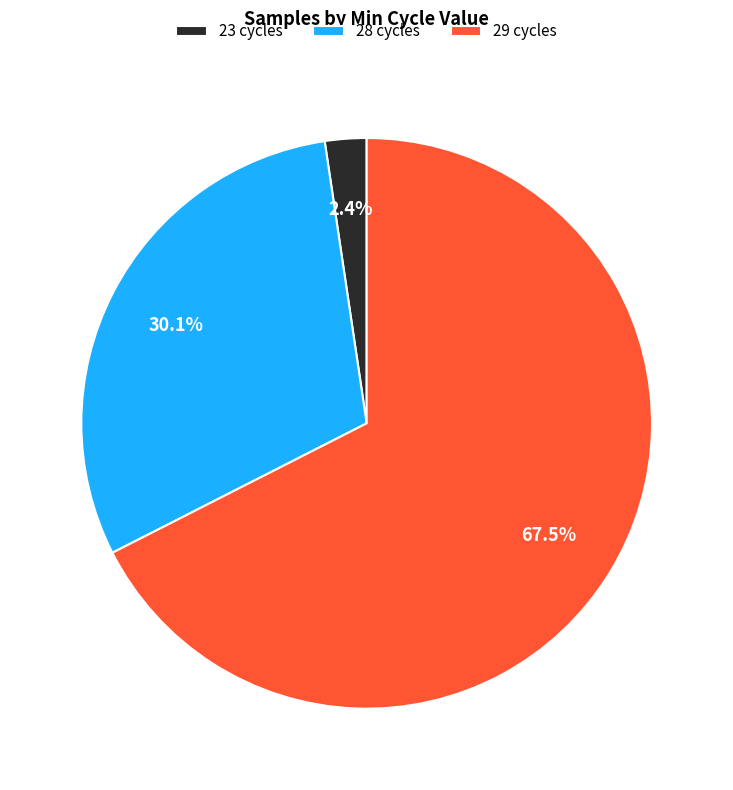

Between 28 cycles and 29 cycles, which is larger?

29 cycles